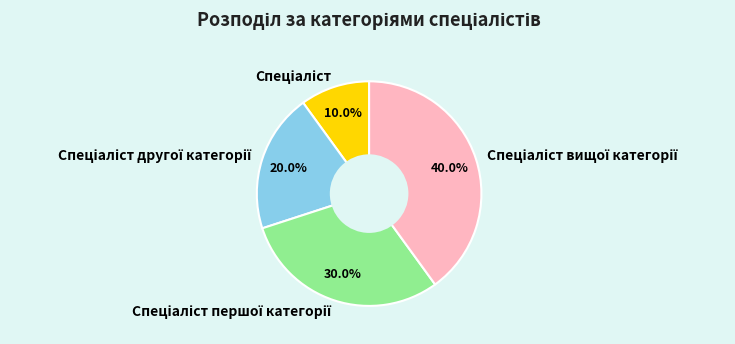

Is there any slice that represents more than half of the pie?

No